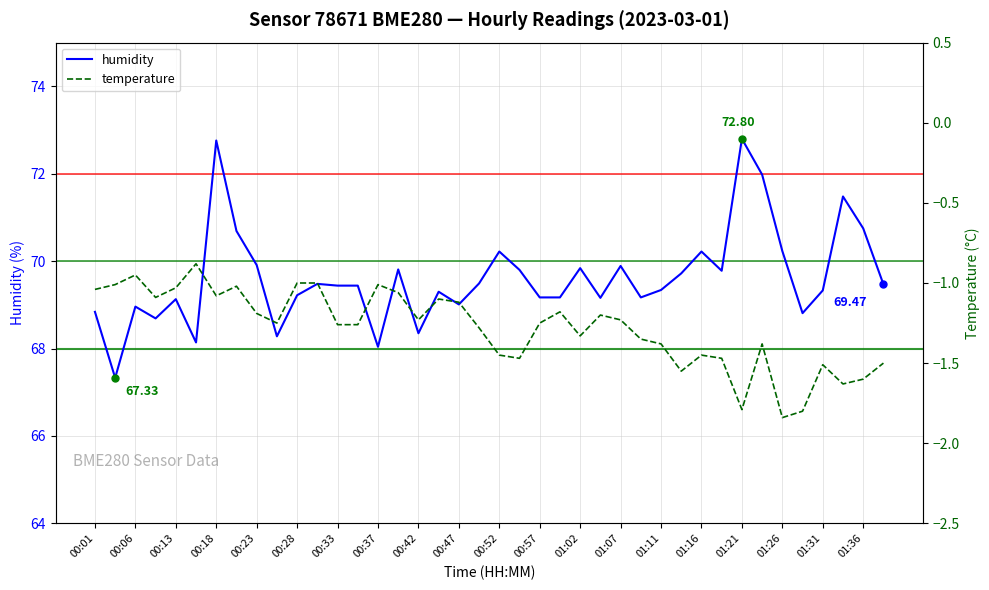

True or false: temperature has more than 0 interior local peaks.

True